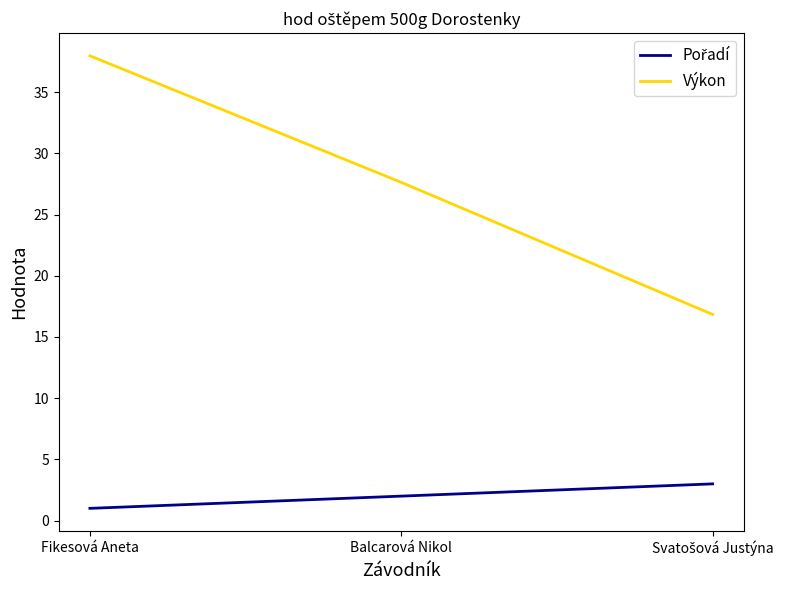

What is the maximum value shown in the chart?

38.0